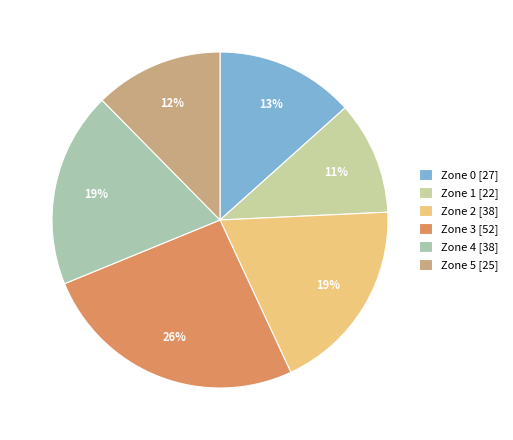

Is there any slice that represents more than half of the pie?

No